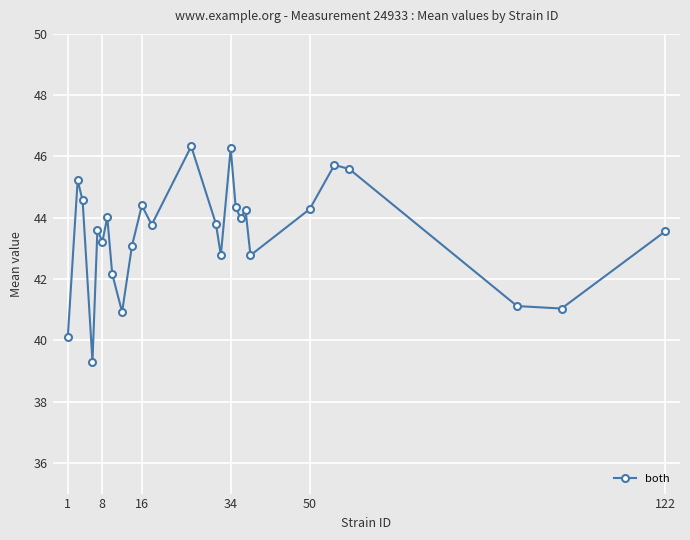

What is the minimum value shown in the chart?

39.3